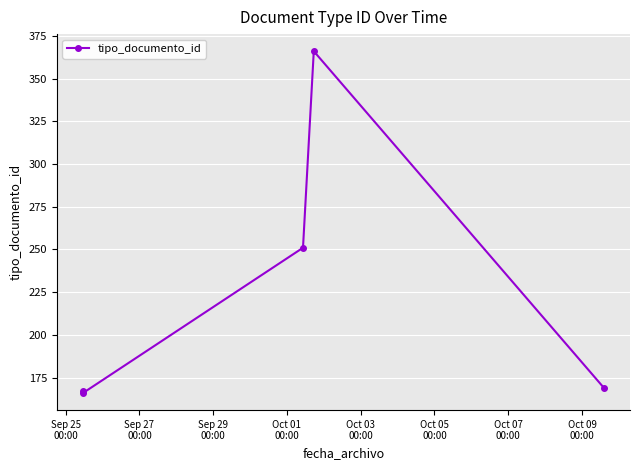

How many lines are shown in the chart?

1